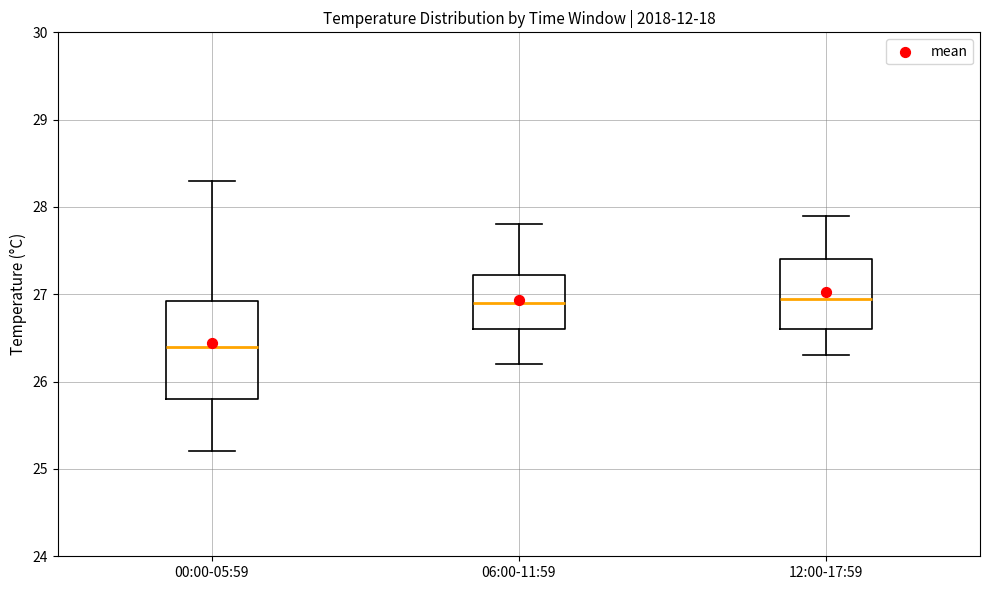

Which box has the lowest median line?

00:00-05:59